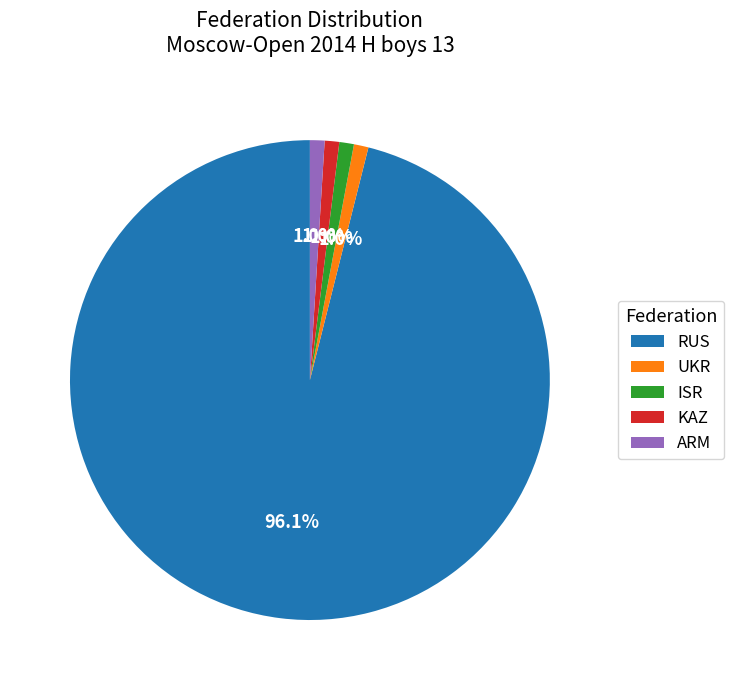

To the nearest percent, what is the difference between the largest and smallest slice percentages?

95%